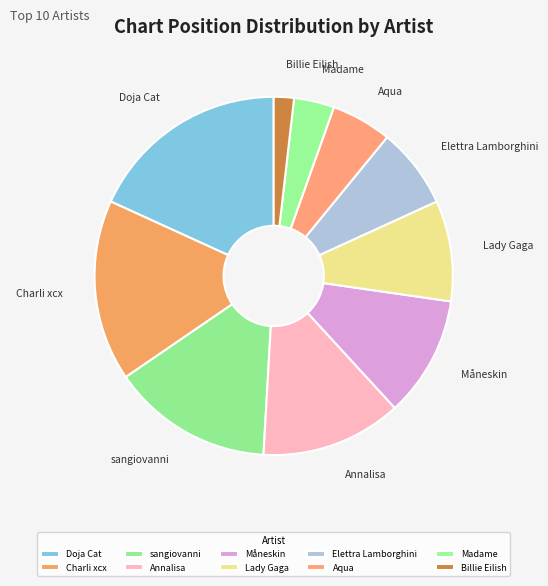

What is the largest slice in the pie chart?

Doja Cat